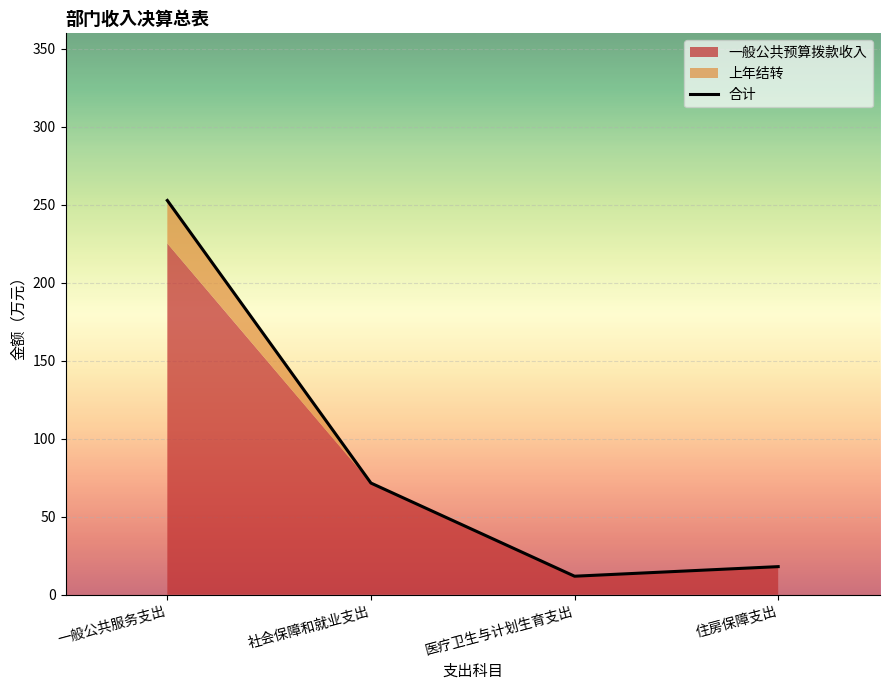

How many values are below 71?

2